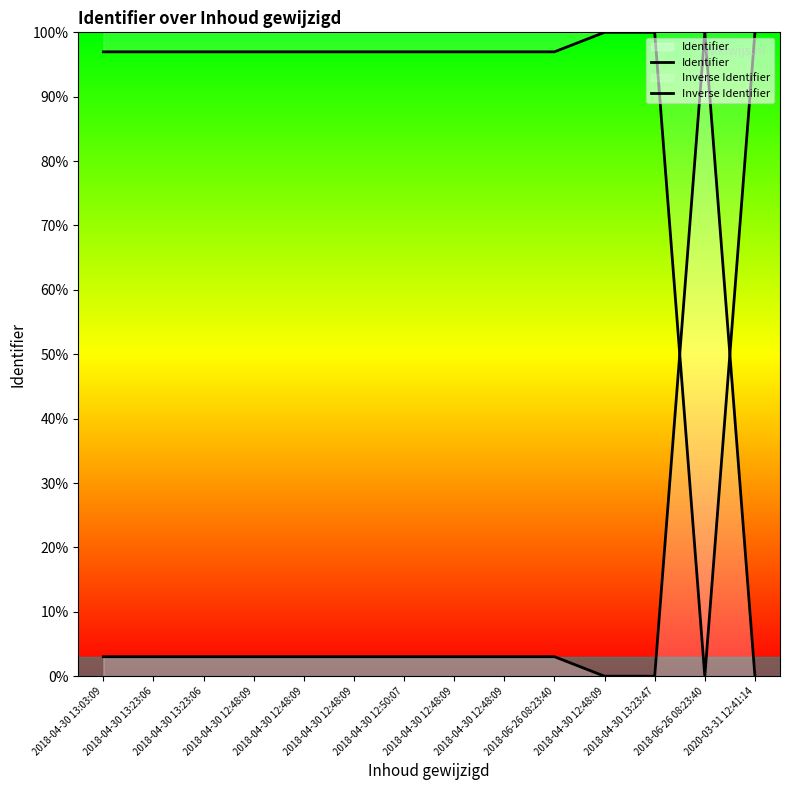

How many values in Identifier are above zero?

13